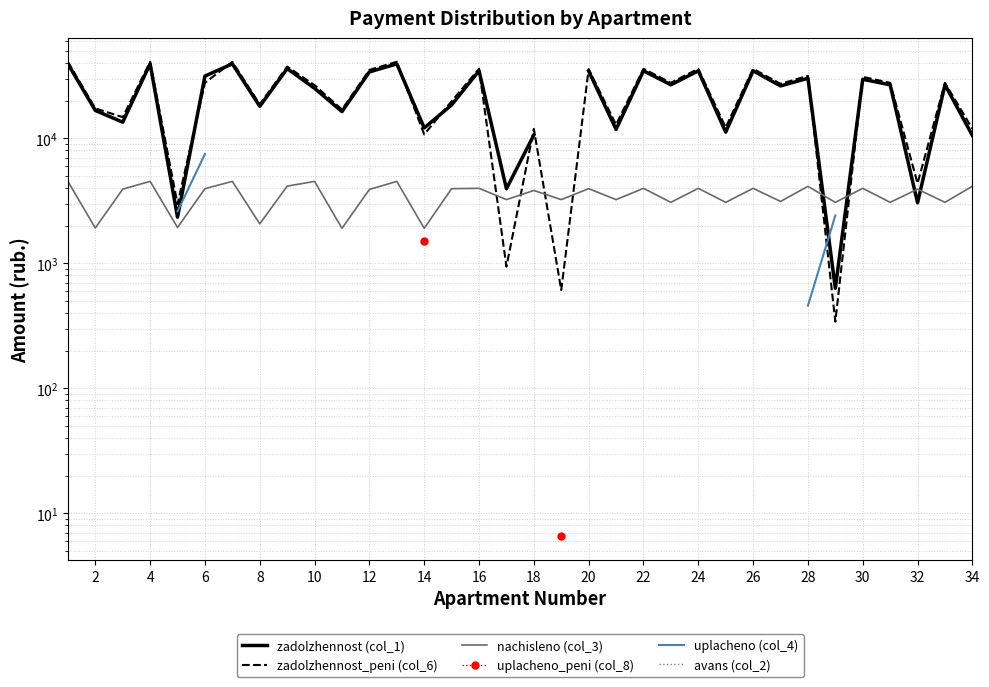

How many categories are shown in the chart?

34